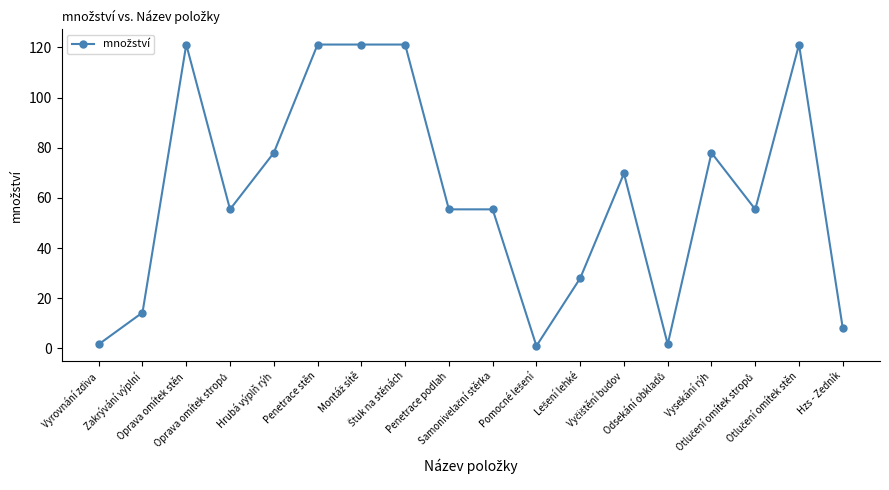

What is the greatest value displayed?

121.2